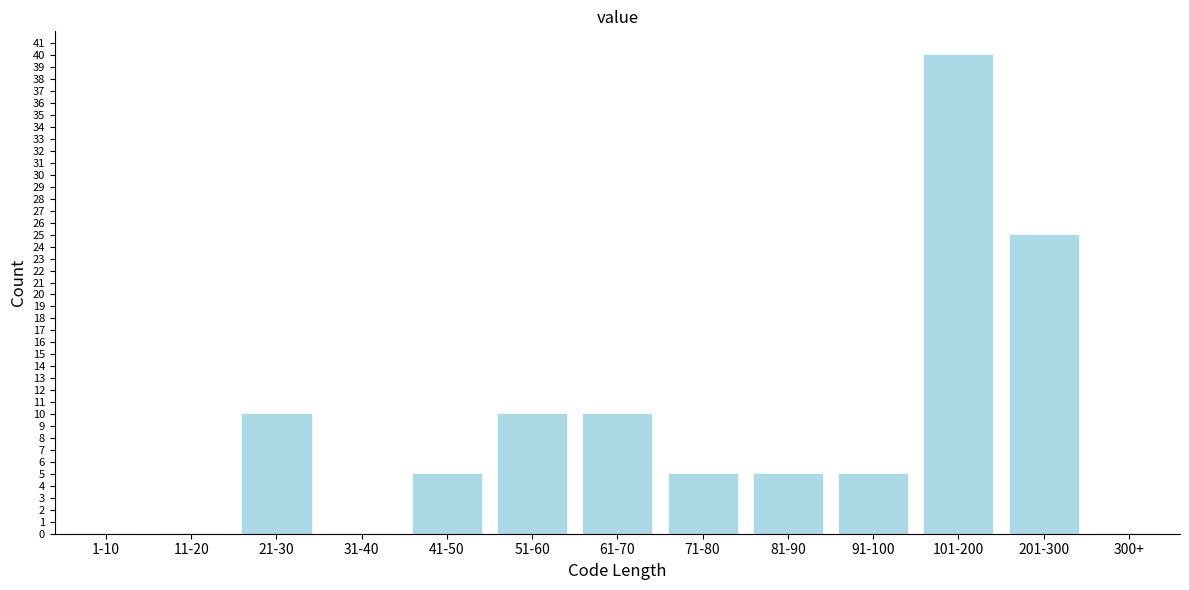

Reading left to right, extract all data points from this chart.

1-10=0	11-20=0	21-30=10	31-40=0	41-50=5	51-60=10	61-70=10	71-80=5	81-90=5	91-100=5	101-200=40	201-300=25	300+=0